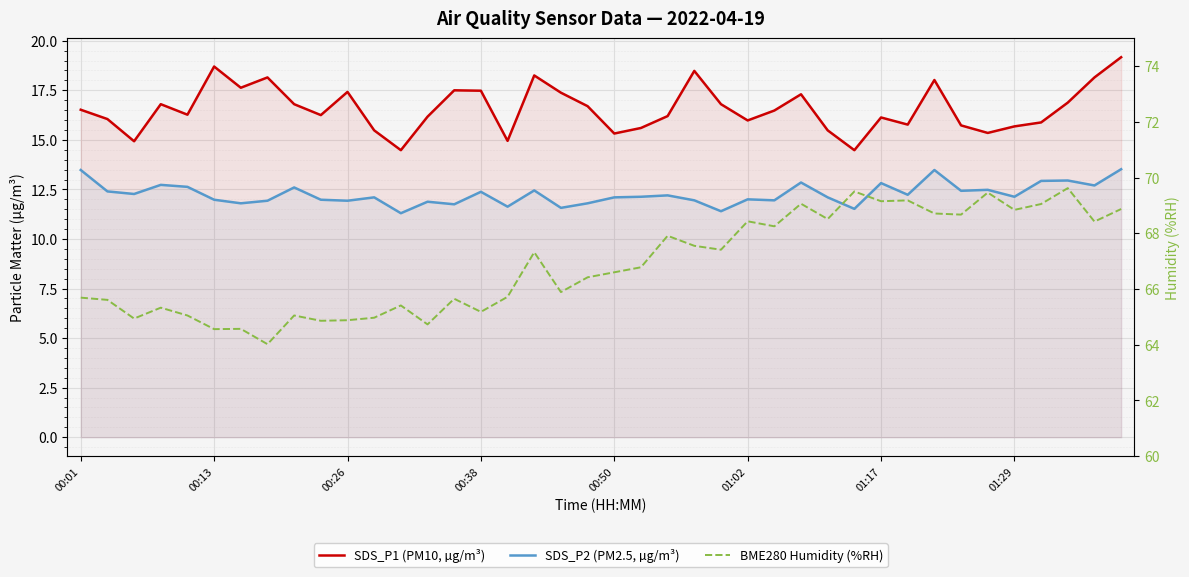

Which series has the largest total across all categories?

BME280 Humidity (%RH)